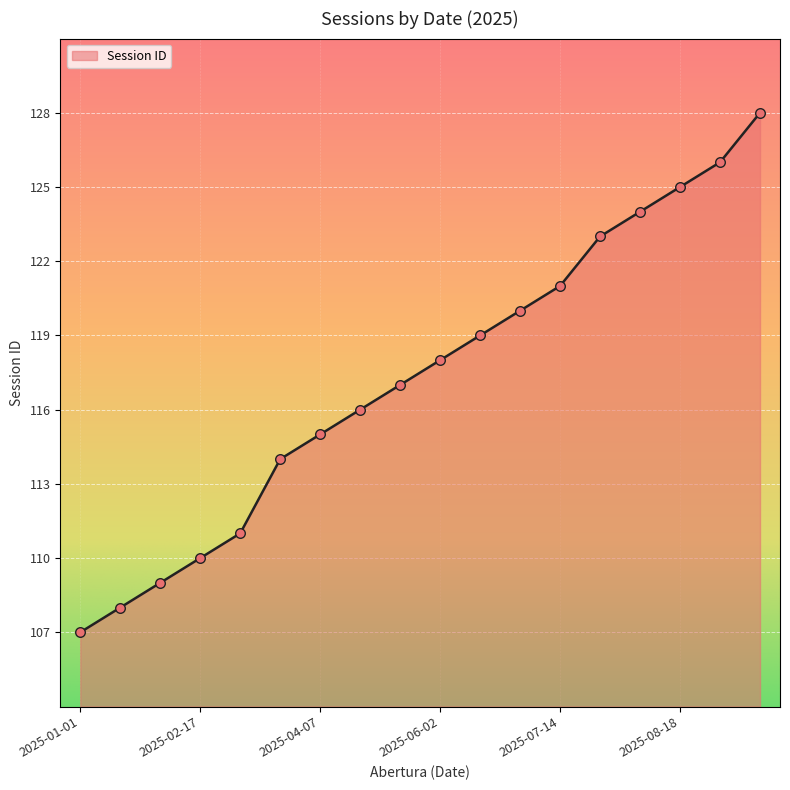

What is the greatest value displayed?

128